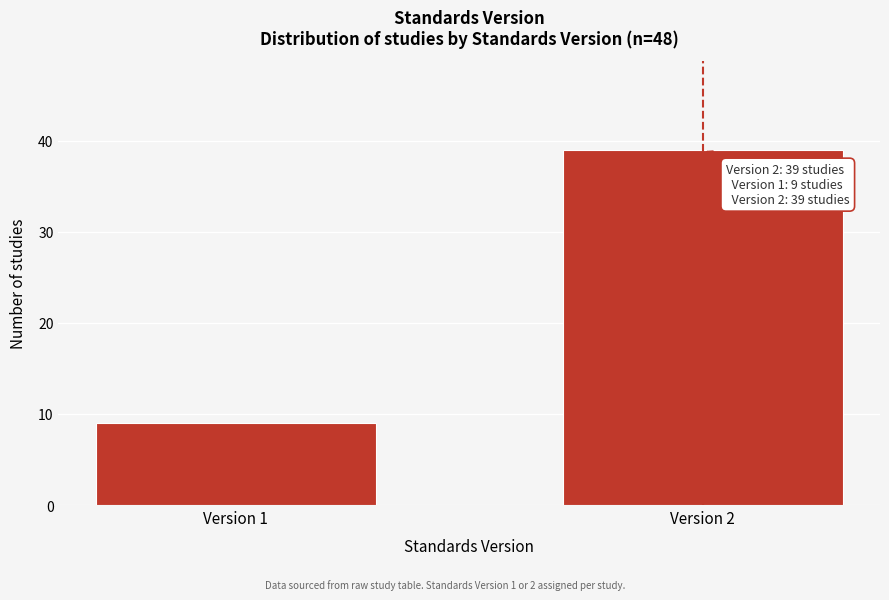

Reading right to left, what are all the values shown in this chart?

Version 2=39	Version 1=9